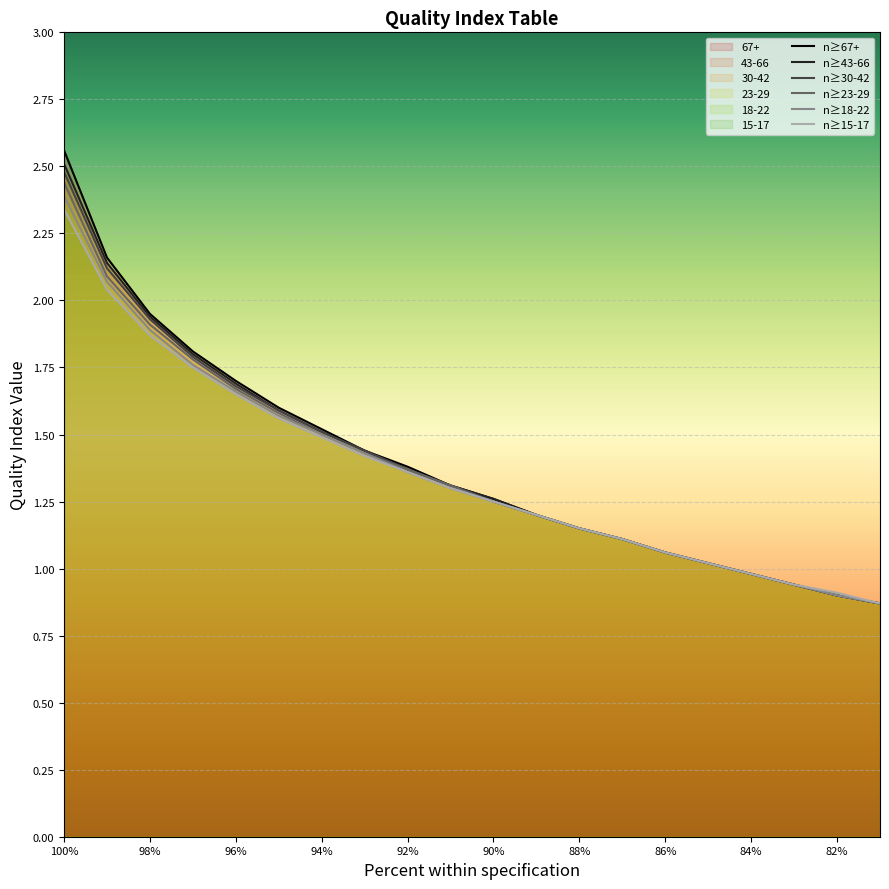

Reading left to right, what are all the values shown in this chart?

n≥67+: 2.6	2.2	1.9	1.8	1.7	1.6	1.5	1.4	1.4	1.3	1.3	1.2	1.1	1.1	1.1	1.0	1.0	0.9	0.9	0.9
n≥43-66: 2.5	2.1	1.9	1.8	1.7	1.6	1.5	1.4	1.4	1.3	1.3	1.2	1.1	1.1	1.1	1.0	1.0	0.9	0.9	0.9
n≥30-42: 2.5	2.1	1.9	1.8	1.7	1.6	1.5	1.4	1.4	1.3	1.2	1.2	1.1	1.1	1.1	1.0	1.0	0.9	0.9	0.9
n≥23-29: 2.4	2.1	1.9	1.8	1.7	1.6	1.5	1.4	1.4	1.3	1.2	1.2	1.1	1.1	1.1	1.0	1.0	0.9	0.9	0.9
n≥18-22: 2.4	2.1	1.9	1.8	1.7	1.6	1.5	1.4	1.4	1.3	1.2	1.2	1.1	1.1	1.1	1.0	1.0	0.9	0.9	0.9
n≥15-17: 2.3	2.0	1.9	1.8	1.6	1.6	1.5	1.4	1.4	1.3	1.2	1.2	1.1	1.1	1.1	1.0	1.0	0.9	0.9	0.9